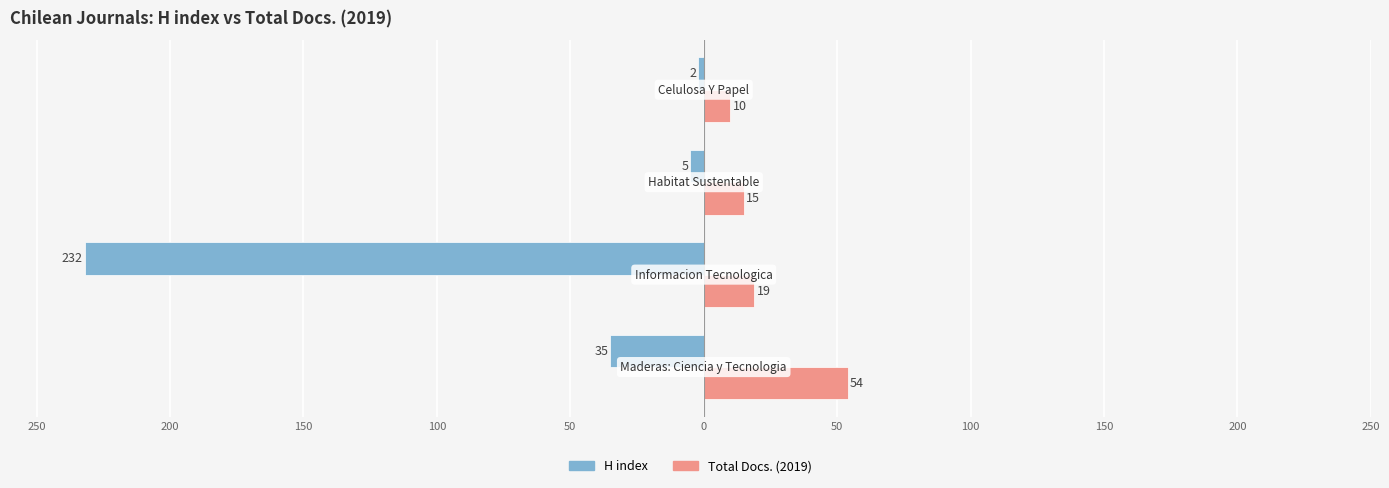

What are all the series names shown in the legend?

H index, Total Docs. (2019)